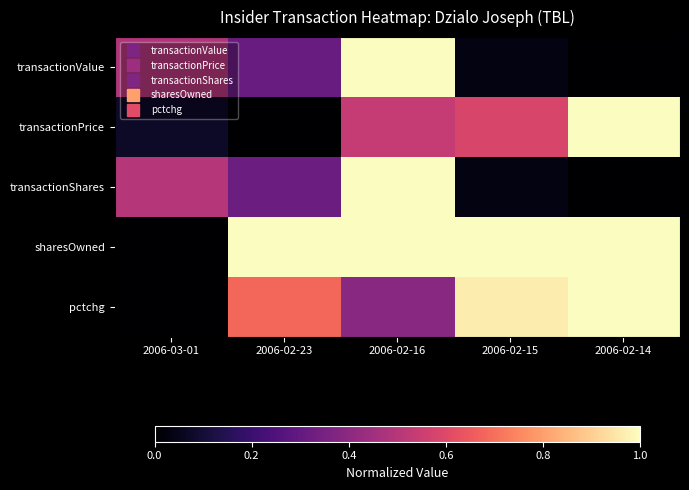

Reading right to left, list all the values displayed in this chart.

transactionValue: 2006-02-14=0.0	2006-02-15=0.0	2006-02-16=1.0	2006-02-23=0.3	2006-03-01=0.5
transactionPrice: 2006-02-14=1.0	2006-02-15=0.6	2006-02-16=0.5	2006-02-23=0.0	2006-03-01=0.1
transactionShares: 2006-02-14=0.0	2006-02-15=0.0	2006-02-16=1.0	2006-02-23=0.3	2006-03-01=0.5
sharesOwned: 2006-02-14=1.0	2006-02-15=1.0	2006-02-16=1.0	2006-02-23=1.0	2006-03-01=0.0
pctchg: 2006-02-14=1.0	2006-02-15=1.0	2006-02-16=0.4	2006-02-23=0.7	2006-03-01=0.0